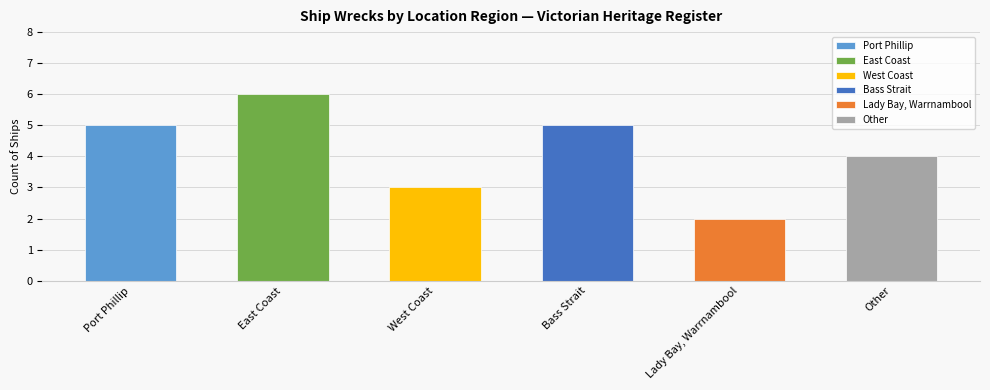

What is the maximum value shown in the chart?

6